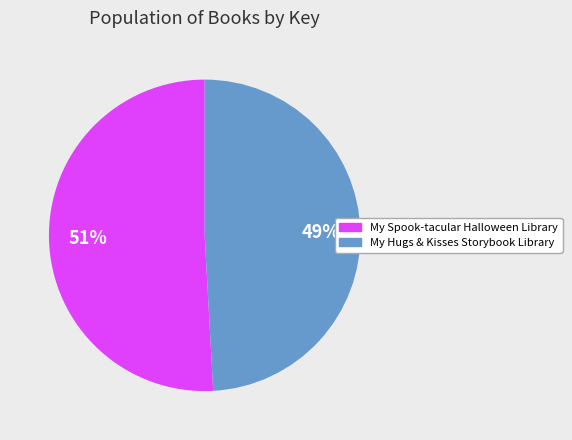

Is it true that My Spook-tacular Halloween Library is 51% of the pie?

True